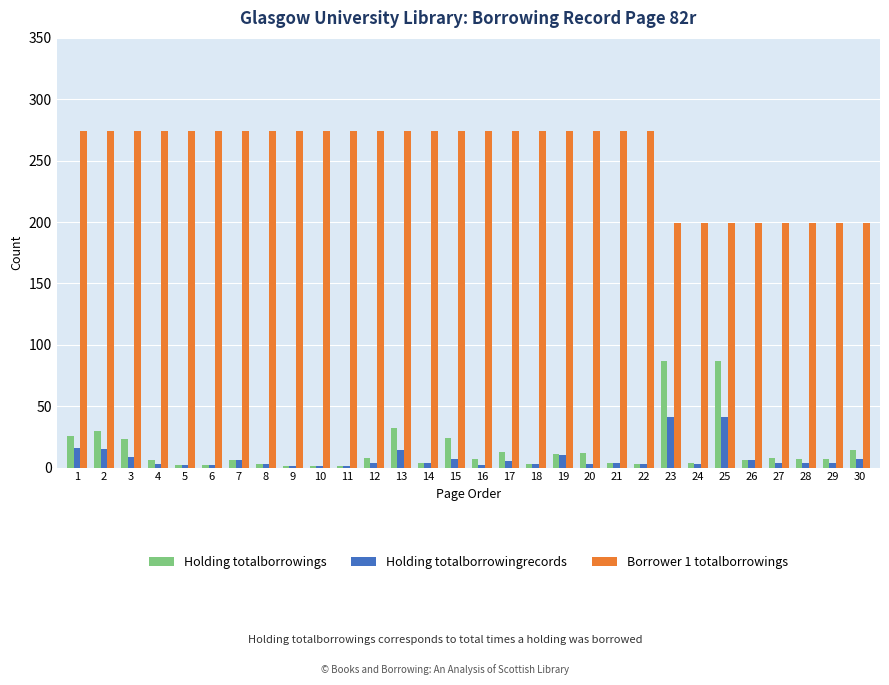

What is the sum of all Holding totalborrowings values?

442